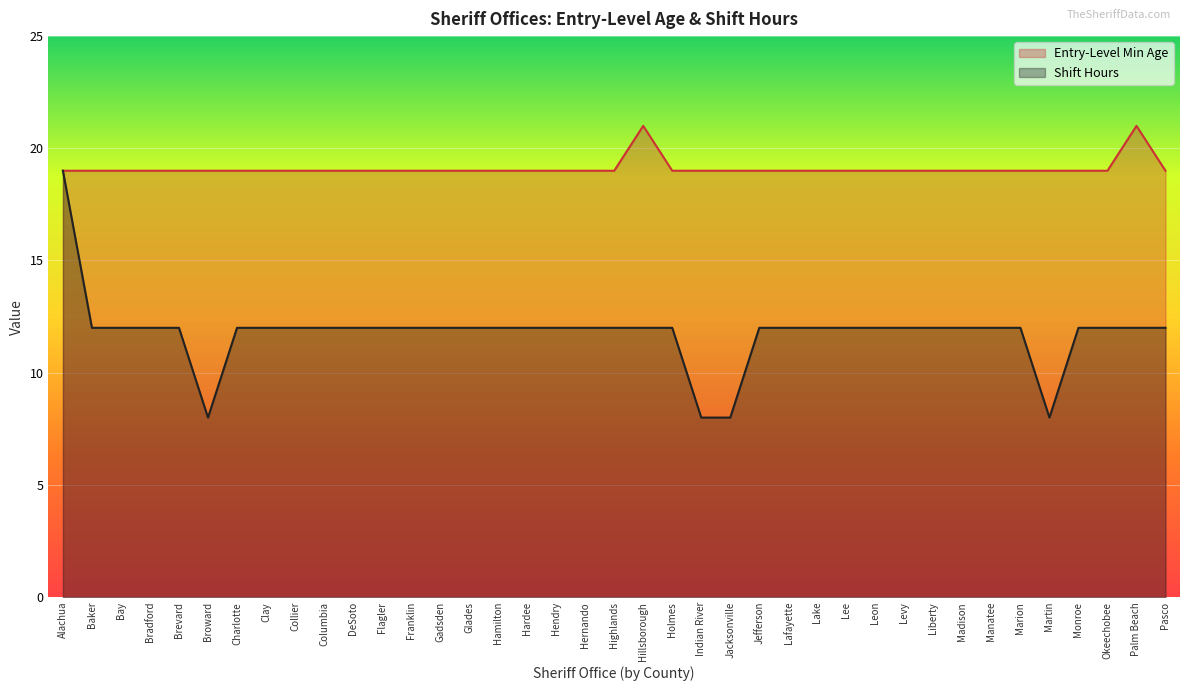

Rank the categories by Shift Hours value from highest to lowest.

Alachua, Baker, Bay, Bradford, Brevard, Charlotte, Clay, Collier, Columbia, DeSoto, Flagler, Franklin, Gadsden, Glades, Hamilton, Hardee, Hendry, Hernando, Highlands, Hillsborough, Holmes, Jefferson, Lafayette, Lake, Lee, Leon, Levy, Liberty, Madison, Manatee, Marion, Monroe, Okeechobee, Palm Beach, Pasco, Broward, Indian River, Jacksonville, Martin